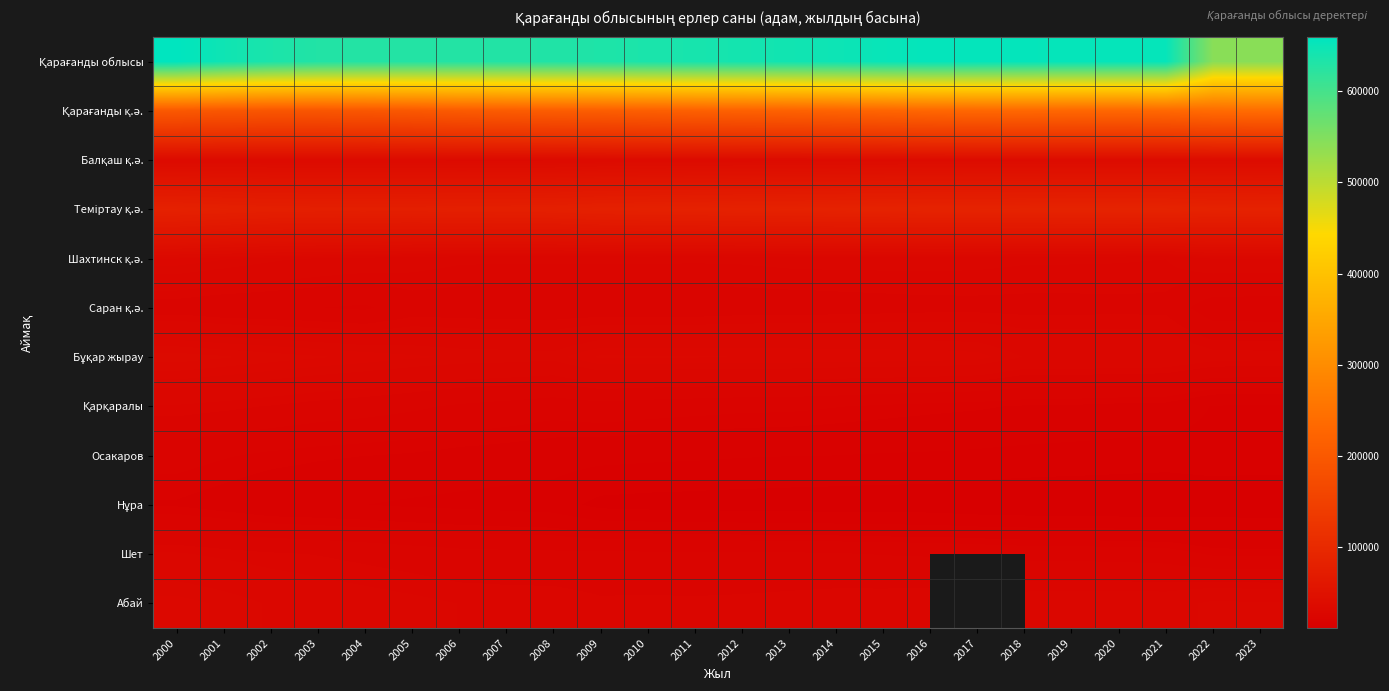

At which category is the sum across all series the highest?

2000